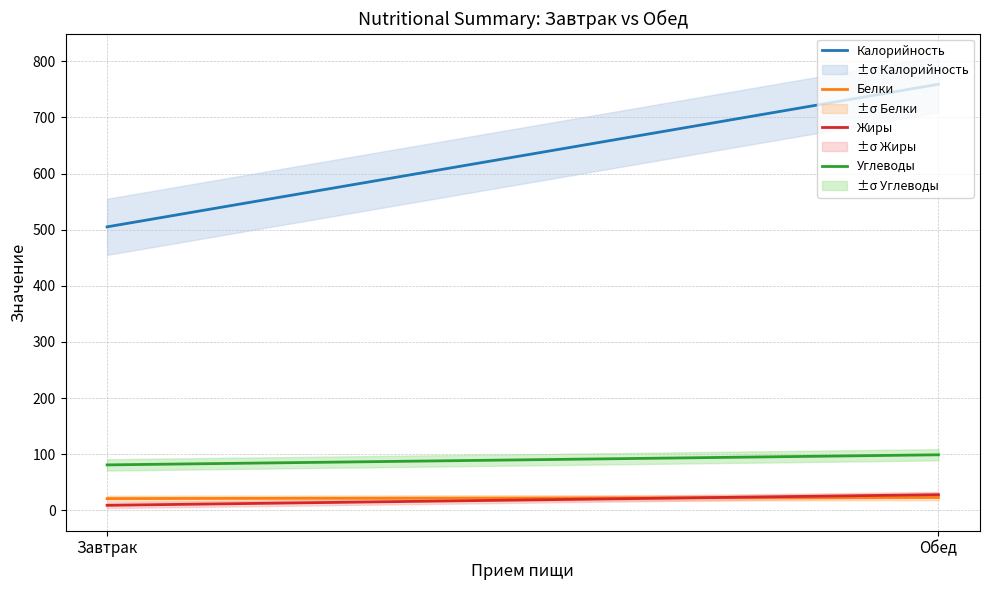

At which category is the sum across all series the highest?

Обед